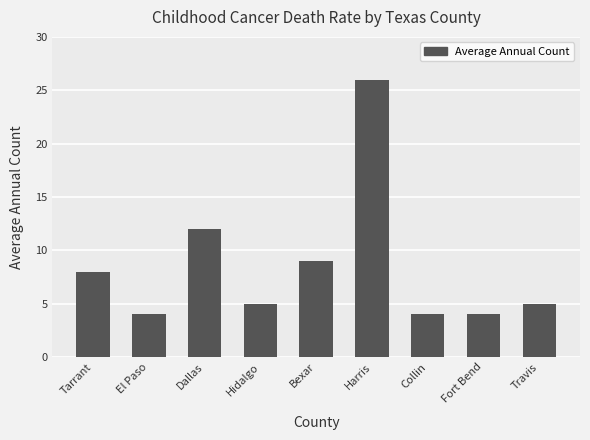

At which label is the value closest to 15?

Dallas